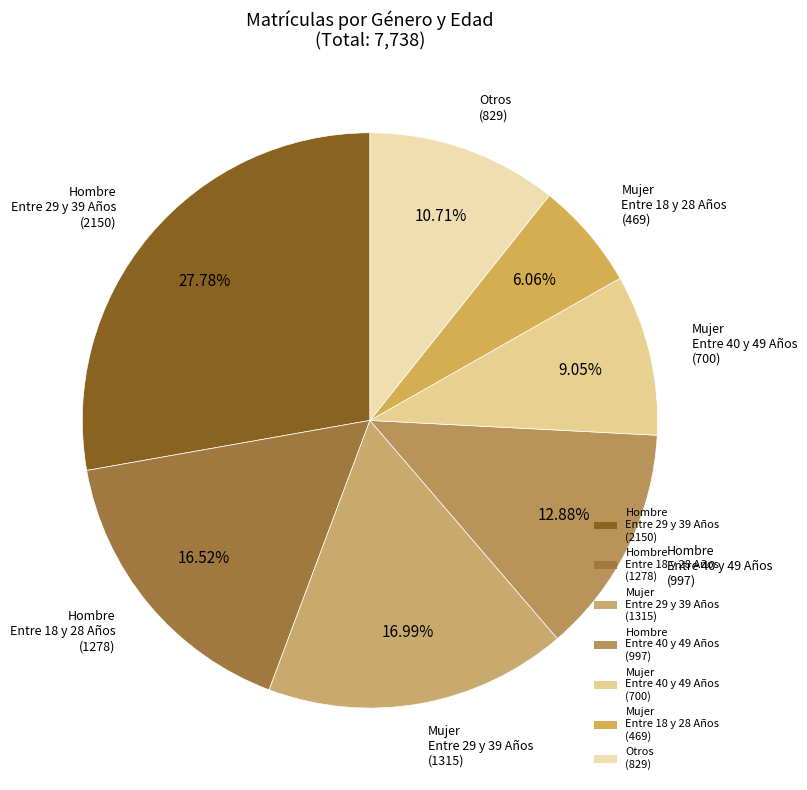

Which has a higher value, Mujer Entre 40 y 49 Años (700) or Hombre Entre 18 y 28 Años (1278)?

Hombre Entre 18 y 28 Años (1278)